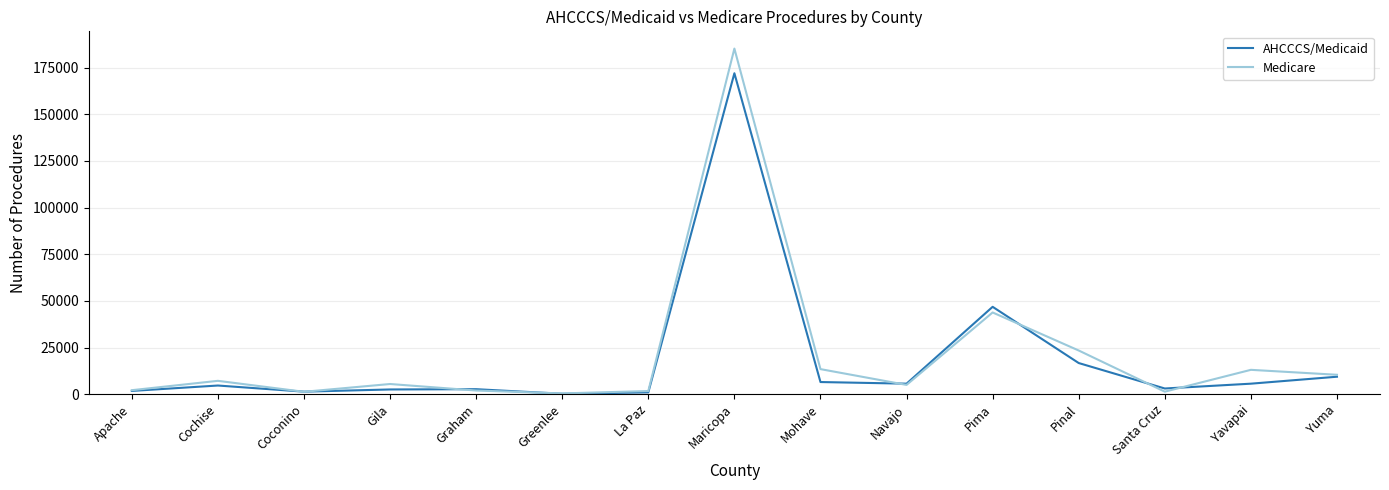

Is it true that AHCCCS/Medicaid equals 2665 at Graham?

True